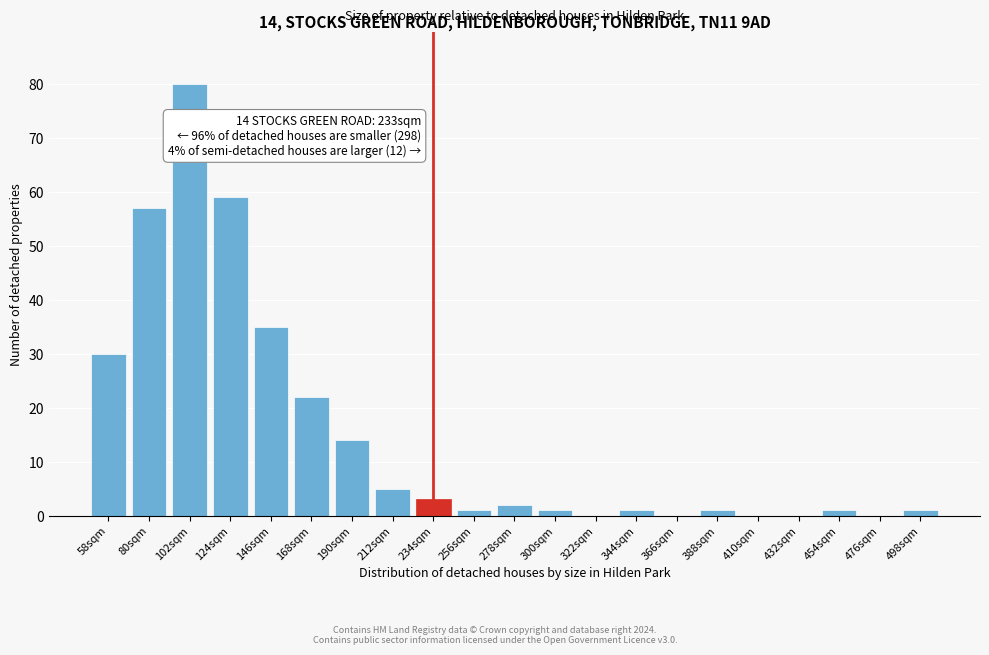

Reading left to right, what are all the values shown in this chart?

58sqm=30	80sqm=57	102sqm=80	124sqm=59	146sqm=35	168sqm=22	190sqm=14	212sqm=5	234sqm=3	256sqm=1	278sqm=2	300sqm=1	322sqm=0	344sqm=1	366sqm=0	388sqm=1	410sqm=0	432sqm=0	454sqm=1	476sqm=0	498sqm=1